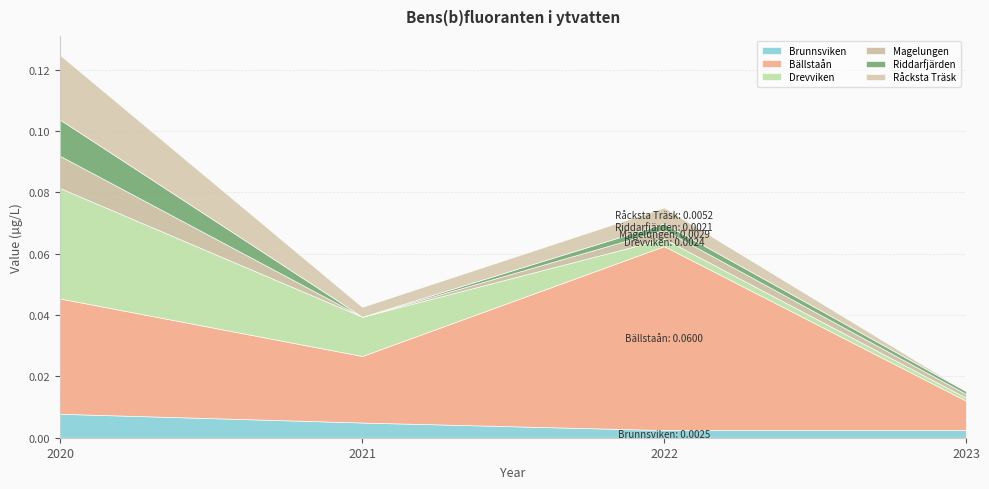

What are all the series names shown in the legend?

Brunnsviken, Bällstaån, Drevviken, Magelungen, Riddarfjärden, Råcksta Träsk